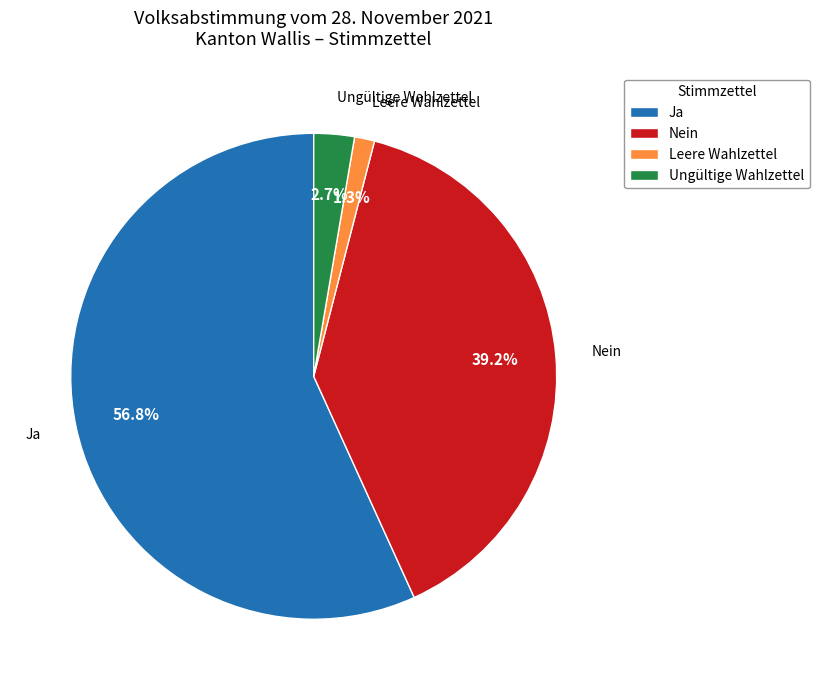

What is the majority slice?

Ja